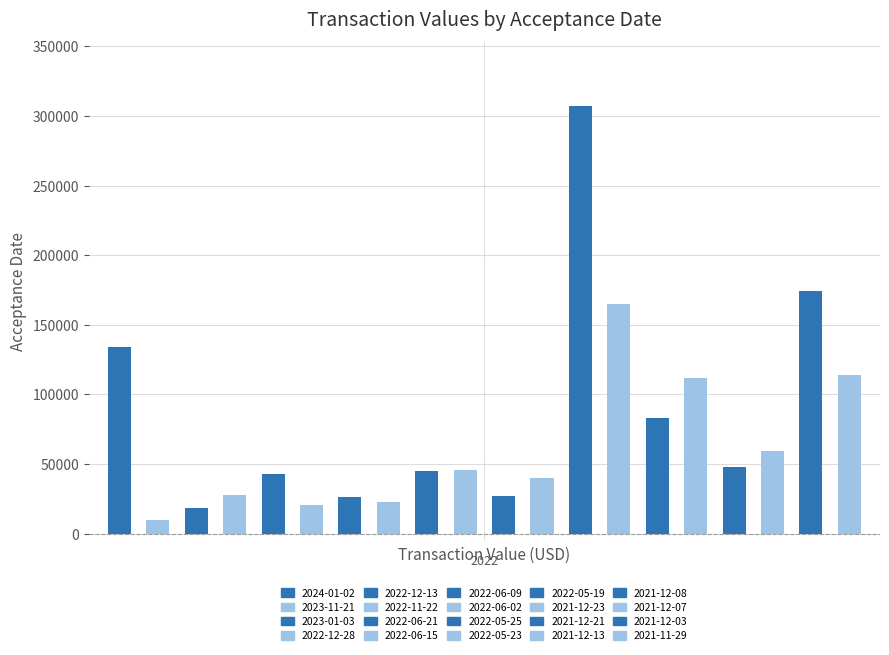

Reading left to right, what are all the values shown in this chart?

133935	9752	18065	27599	42915	20895	26150	22422	44653	45378	26951	39677	306950	165098	82719	112128	47800	59438	173954	113991